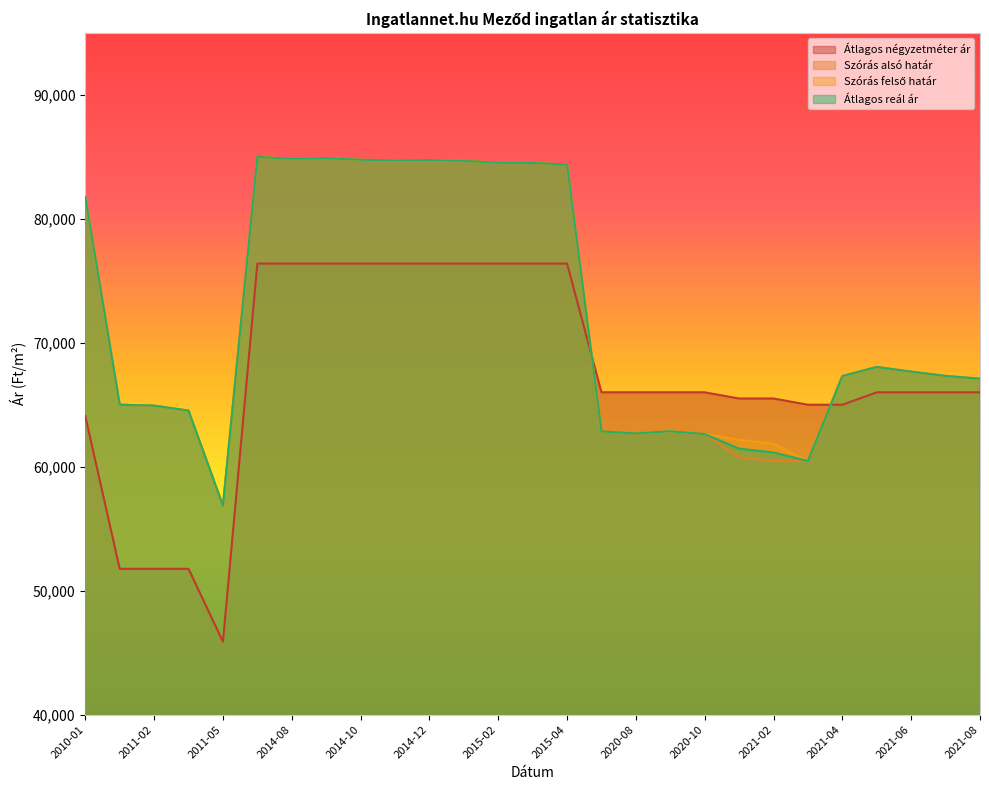

Rank the series at 2010-01 from highest to lowest value.

Szórás alsó határ, Szórás felső határ, Átlagos reál ár, Átlagos négyzetméter ár